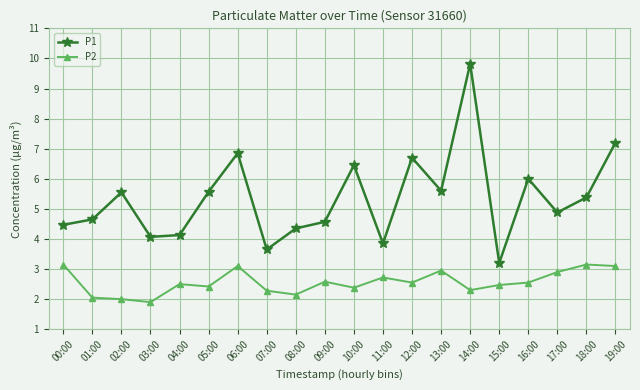

Which series has the largest total across all categories?

P1